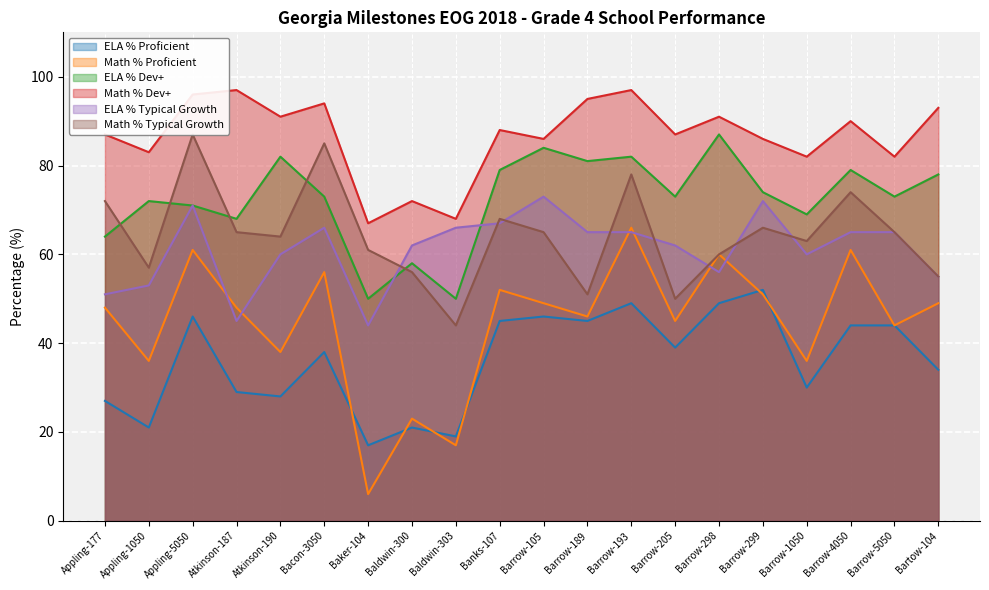

What position from the left is Atkinson-190?

5